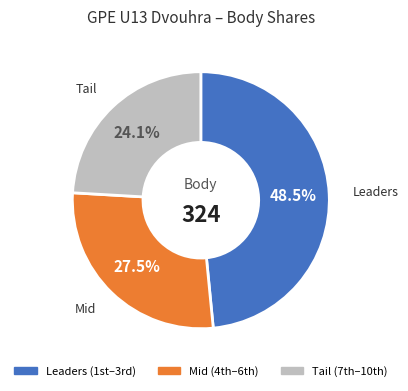

Does any single category account for the majority?

No